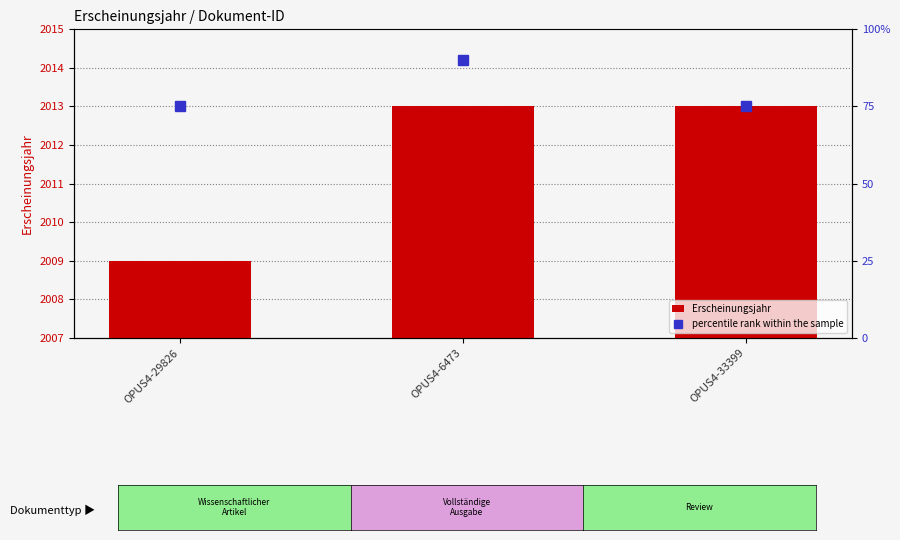

What is the label of the 2nd bar from the right?

OPUS4-6473